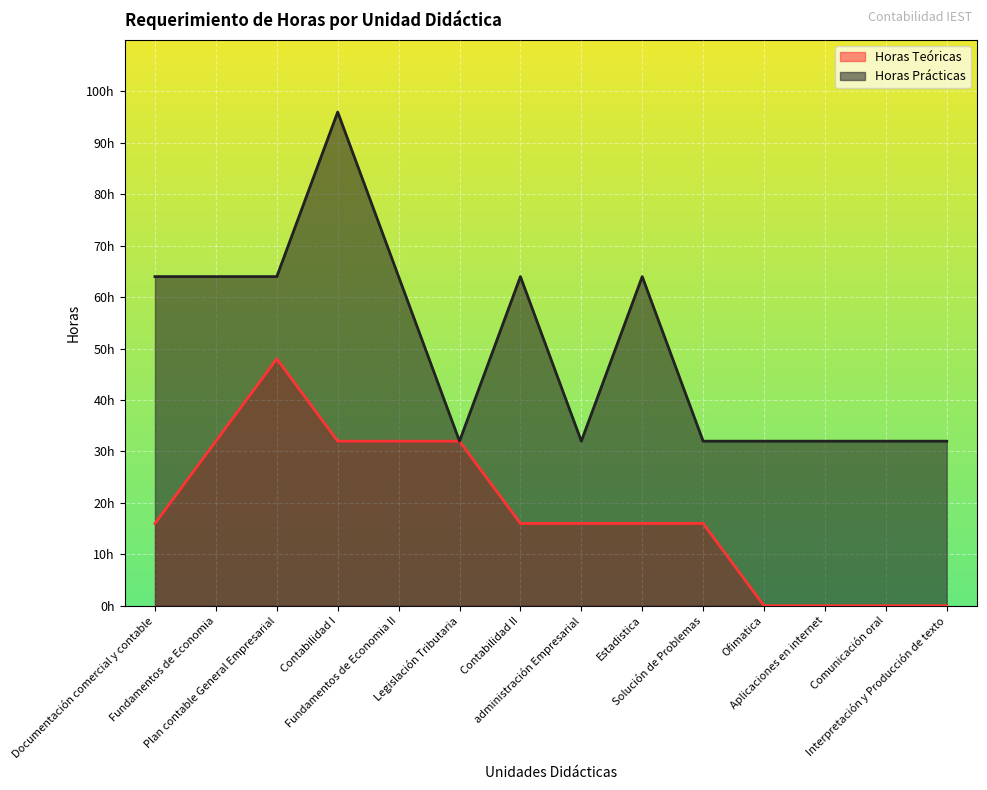

True or false: Horas Prácticas has a value of 92 at Documentación comercial y contable.

False